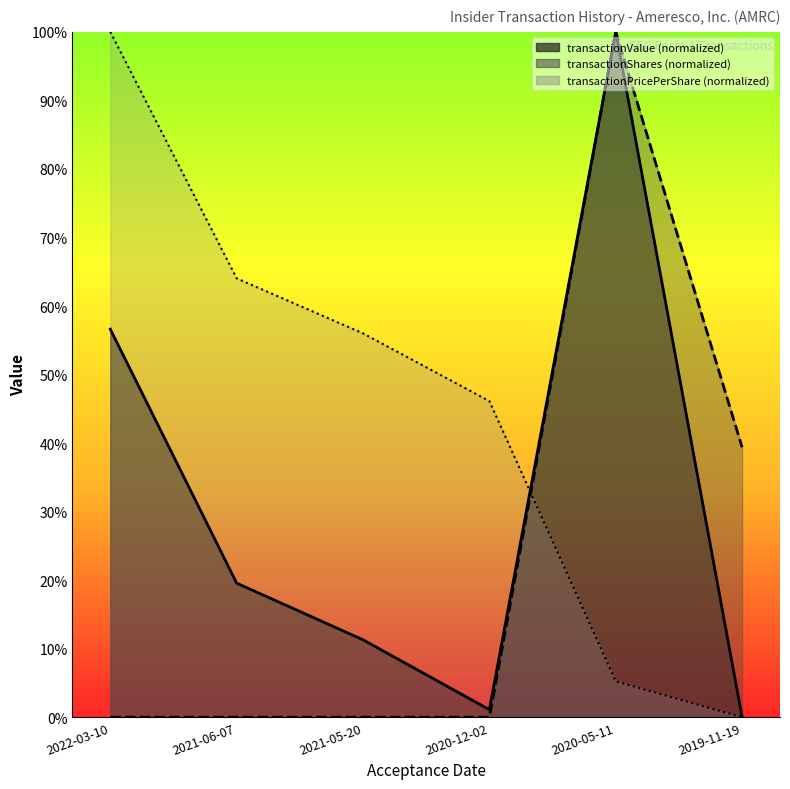

What is the difference between the transactionValue values at 2022-03-10 and 2021-05-20?

45.3